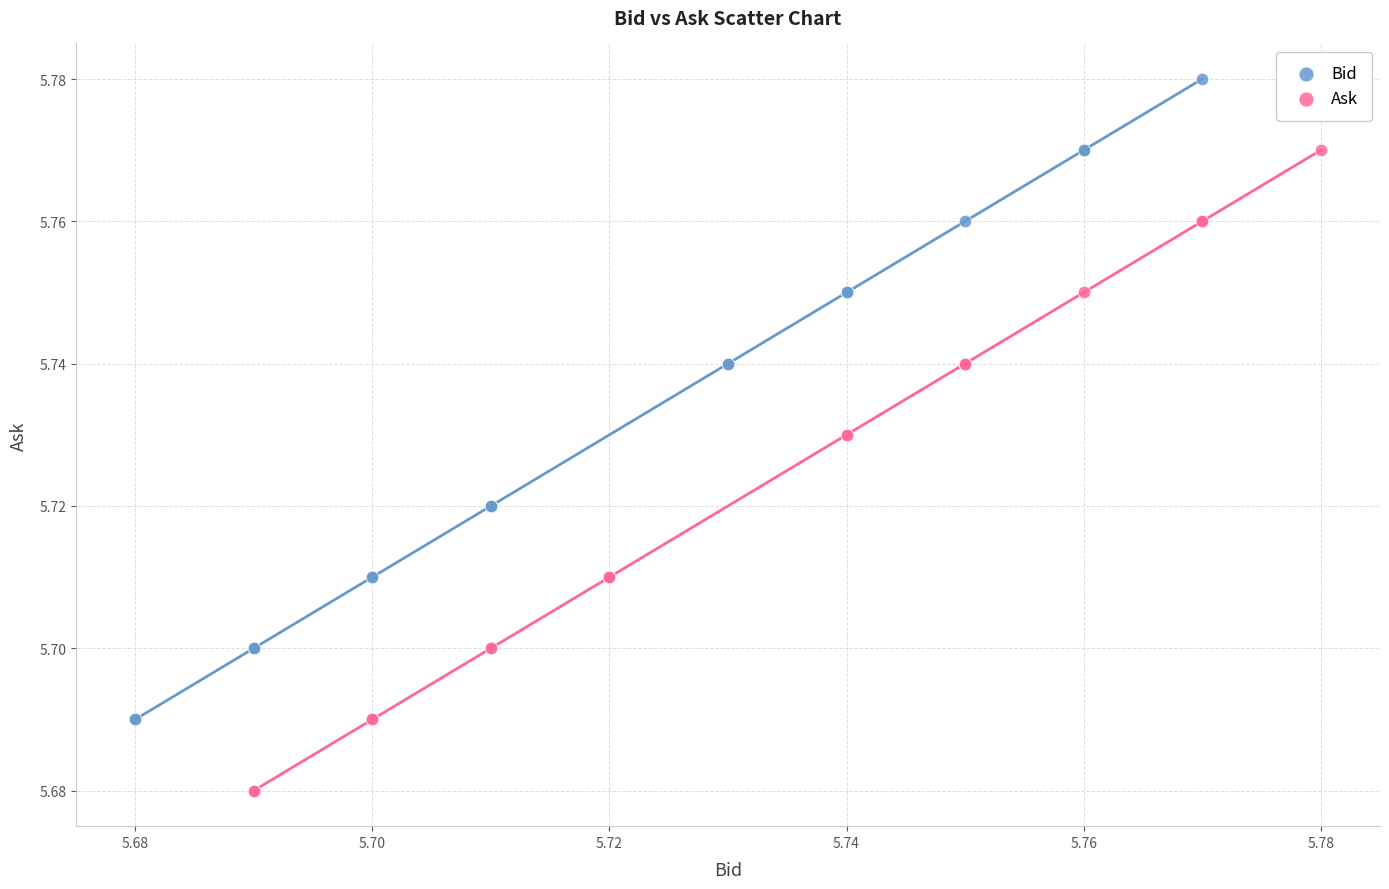

Which series reaches the maximum Y coordinate?

Bid